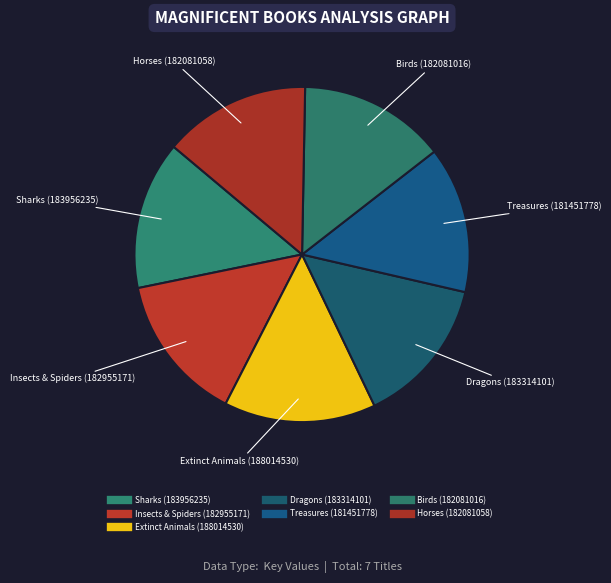

To the nearest percent, what portion does Horses (182081058) represent?

14%